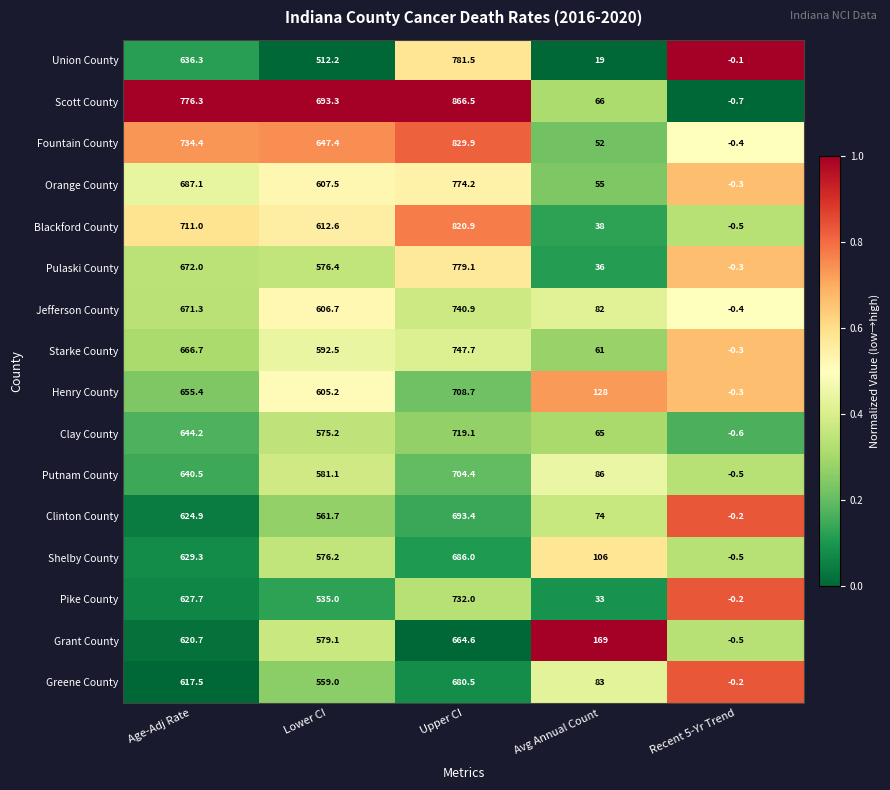

Where does the Clay County series first go above 575?

Age-Adj Rate